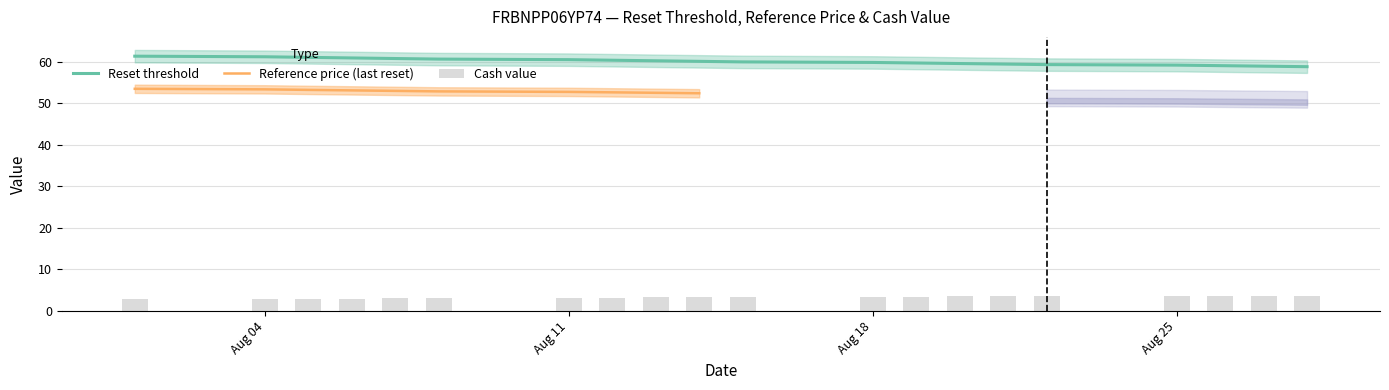

At which label is Reference price (last reset) closest to 3?

2025-08-06